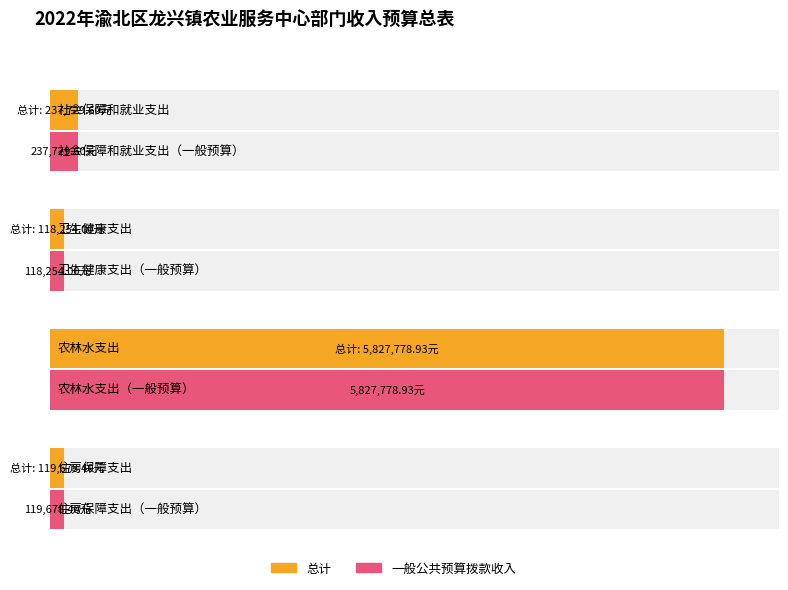

What position from the left is 卫生健康支出?

2